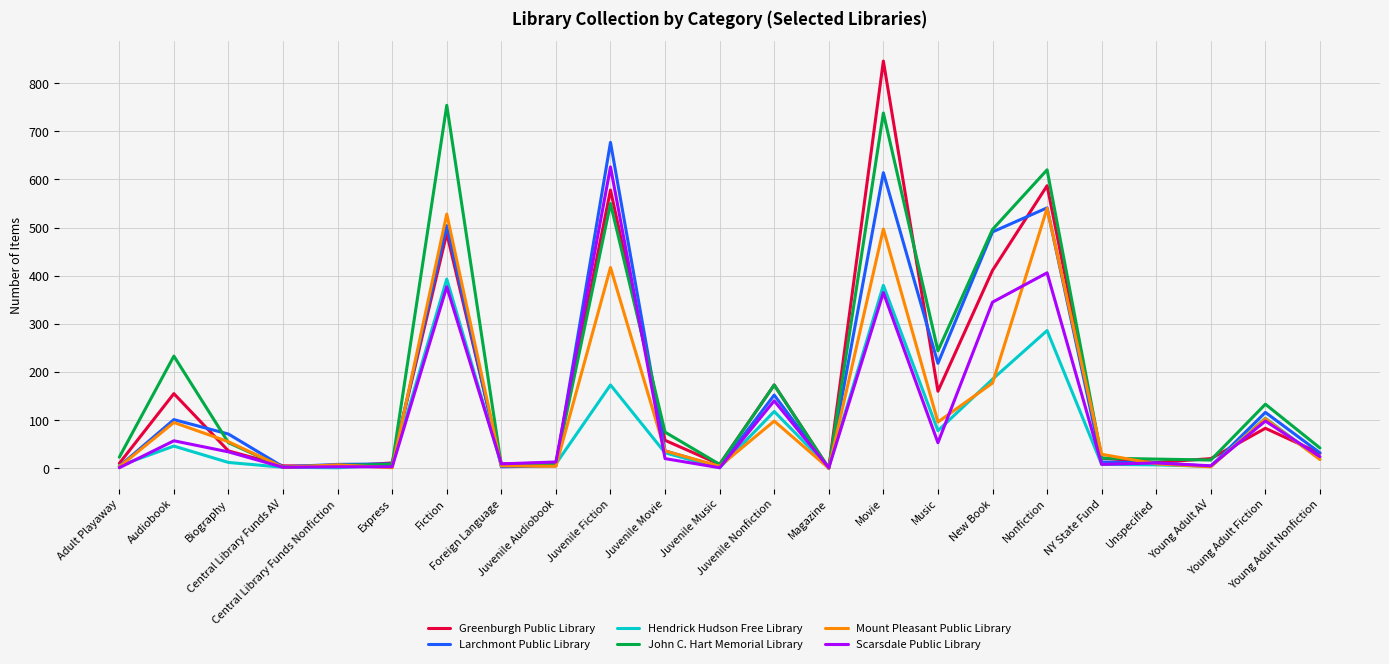

Does the chart display data point markers on the line(s)?

No